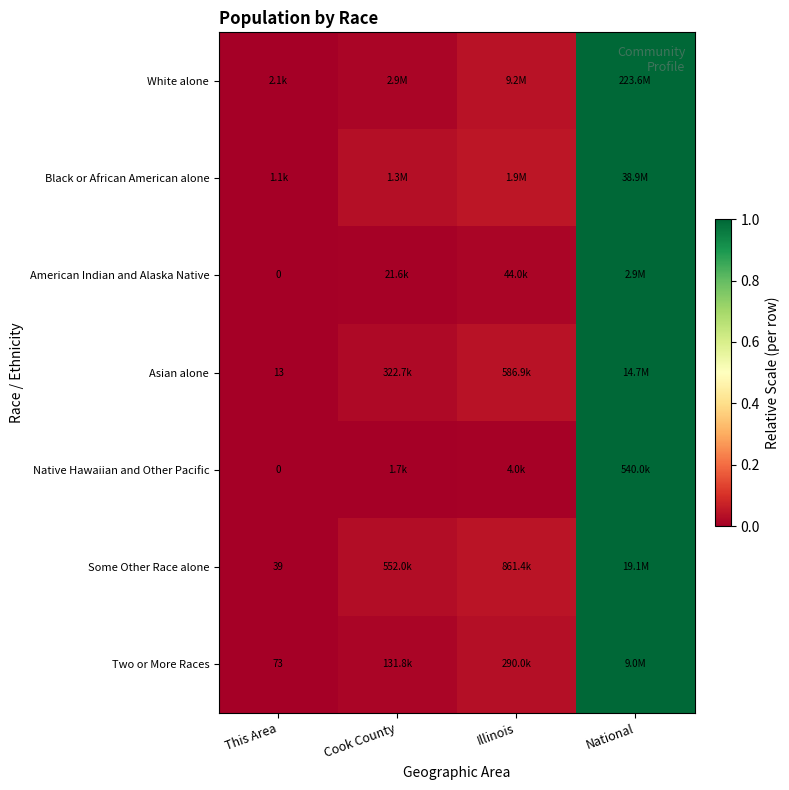

Between Illinois and This Area, which is larger?

Illinois